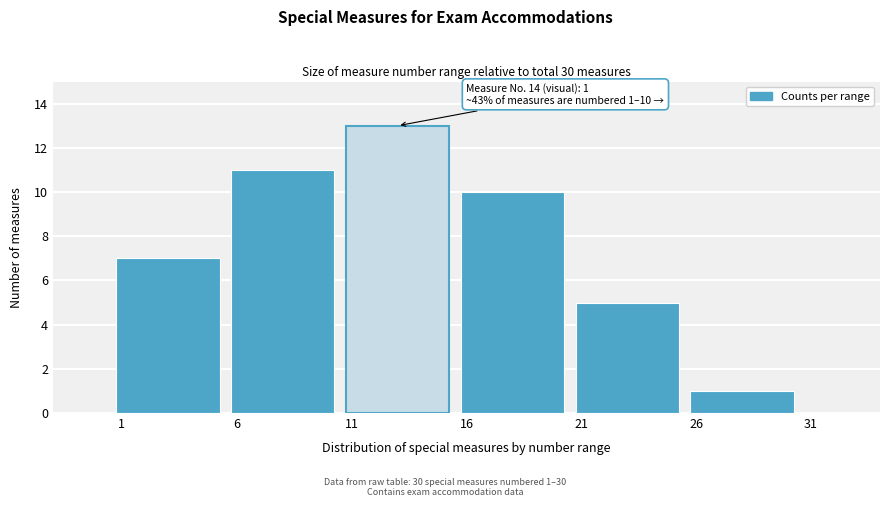

Reading left to right, extract all data points from this chart.

7	11	13	10	5	1